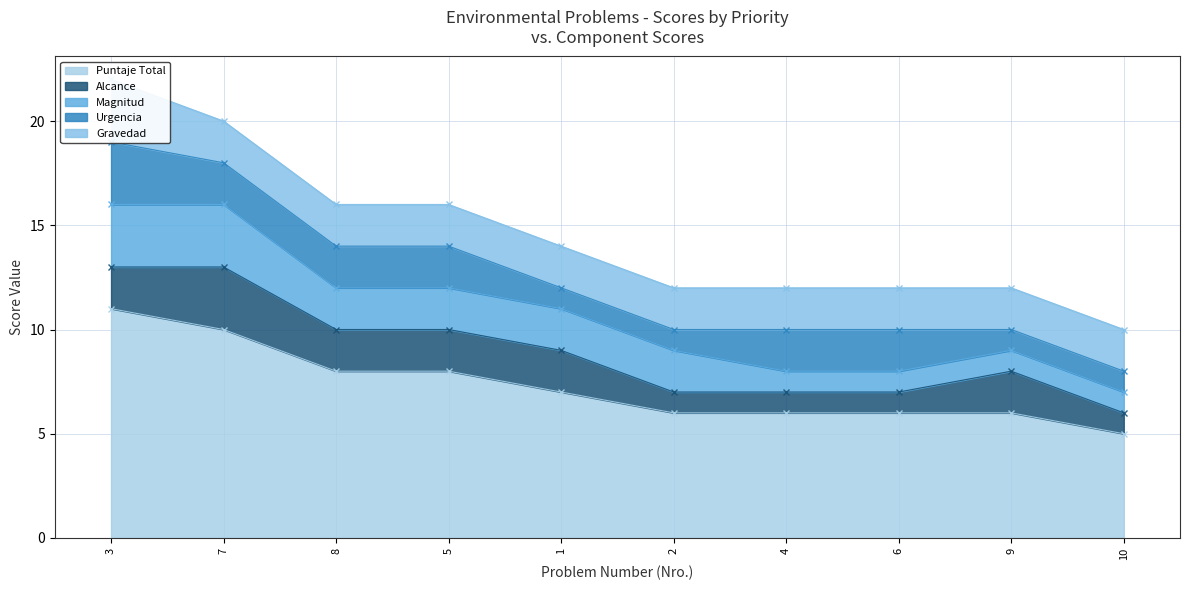

What is the label of the 8th point from the right?

8